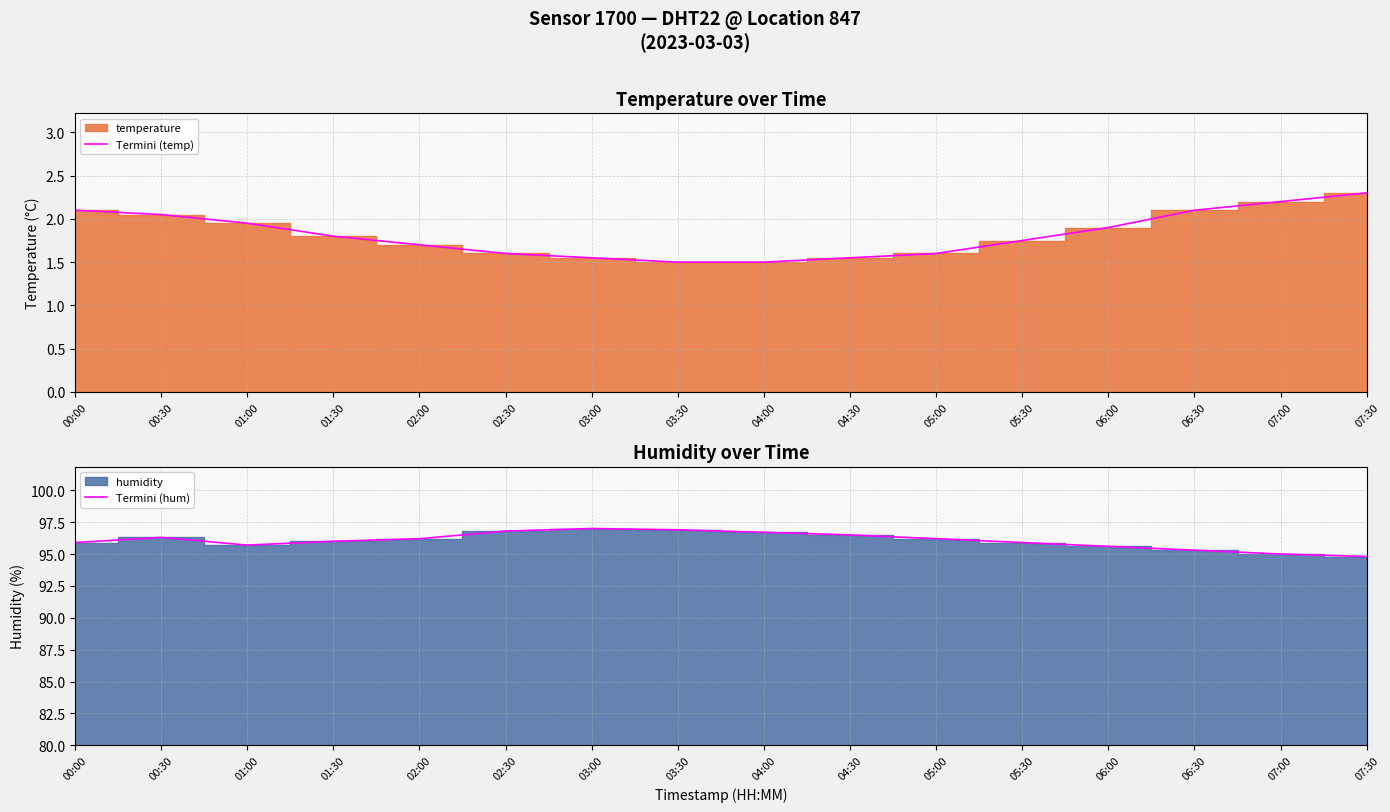

The value of Termini (temp) at 03:30 is 2.1. True or false?

False